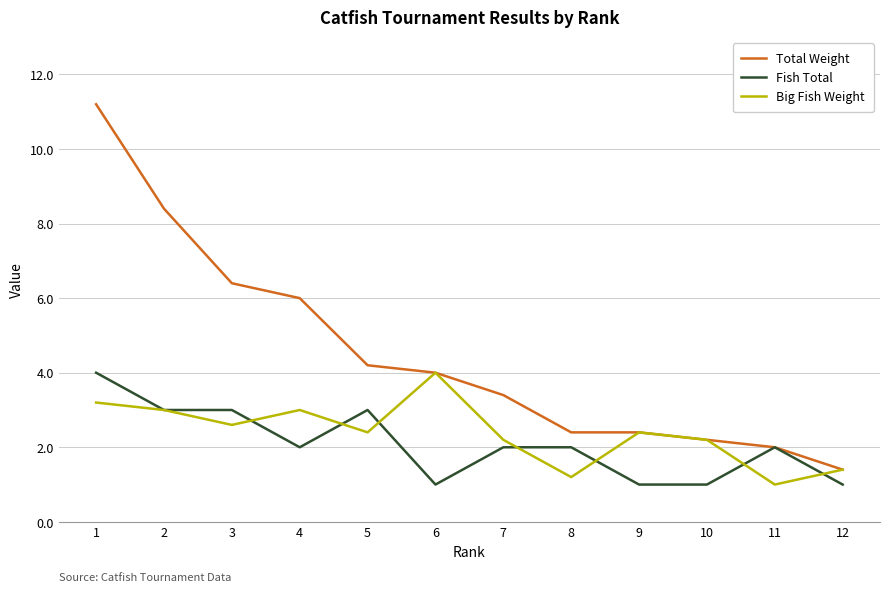

Which category has the highest value across all series?

1